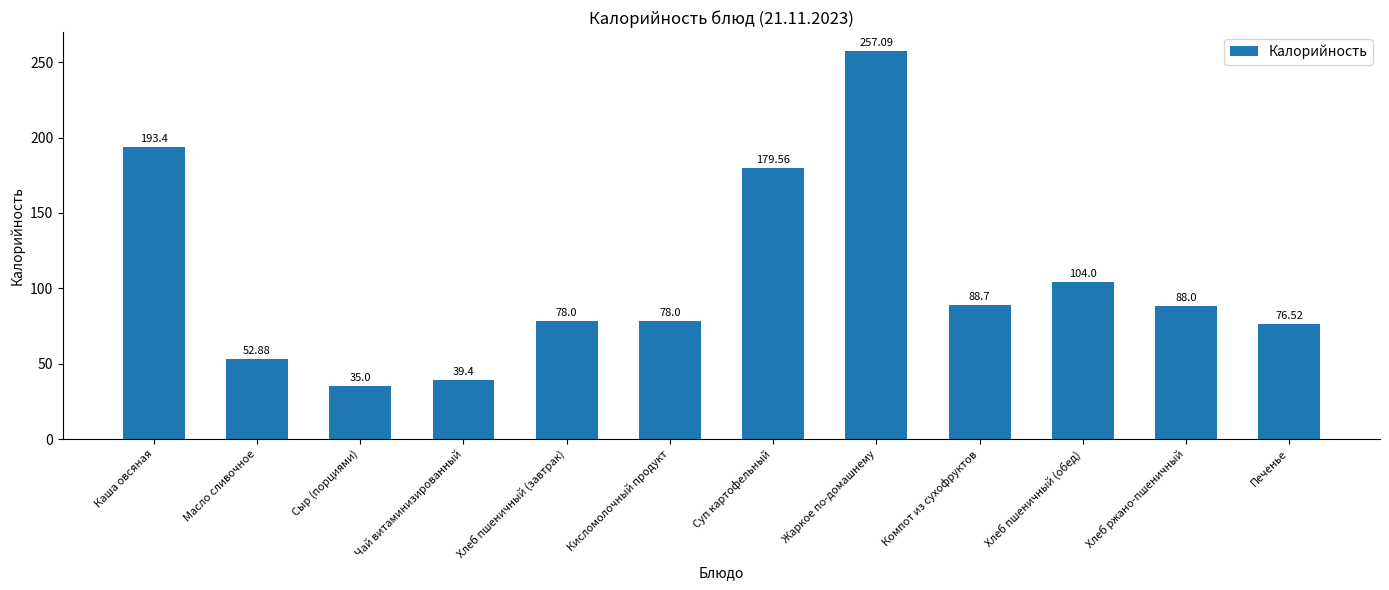

Is it true that the value at Масло сливочное is 52.9?

True